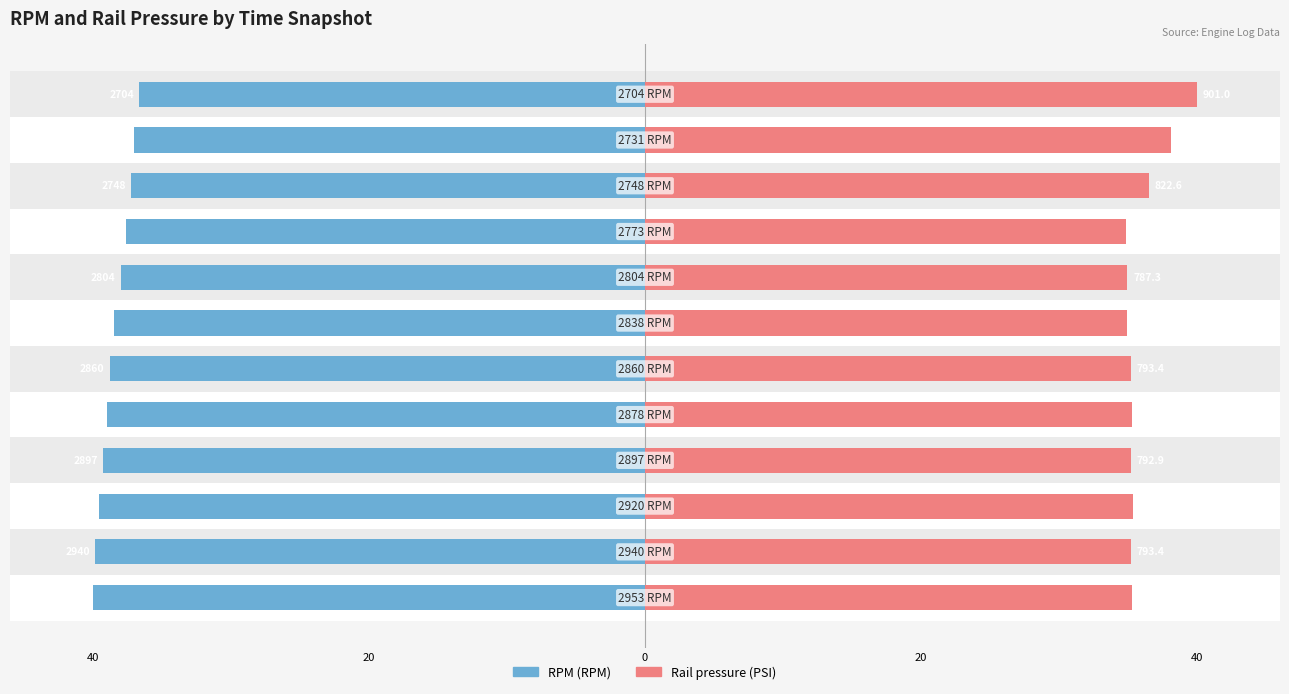

How many series are shown in this chart?

2